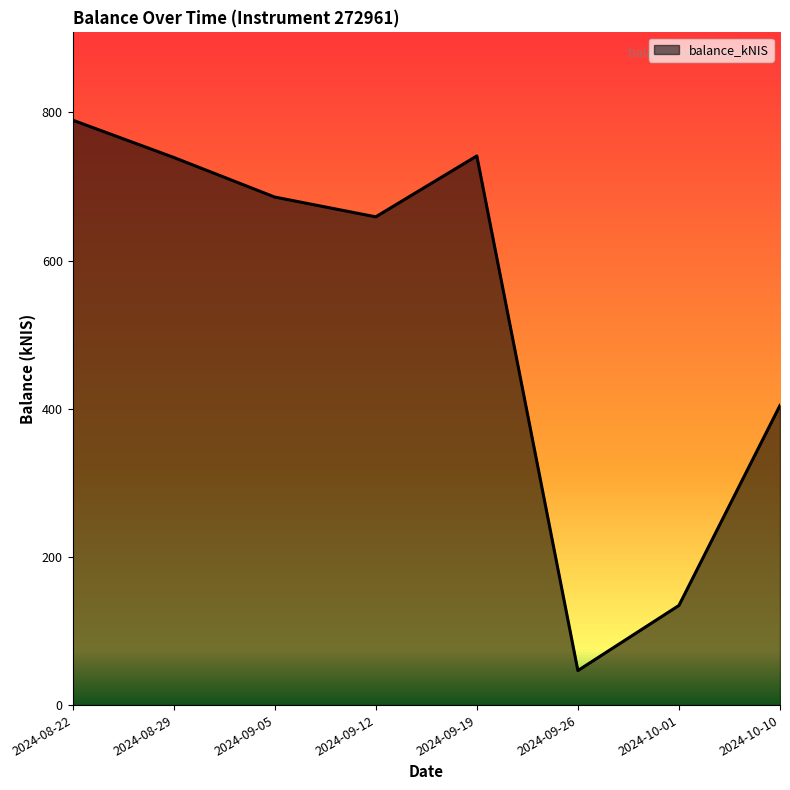

What is the difference between the maximum and second lowest values?

655.1